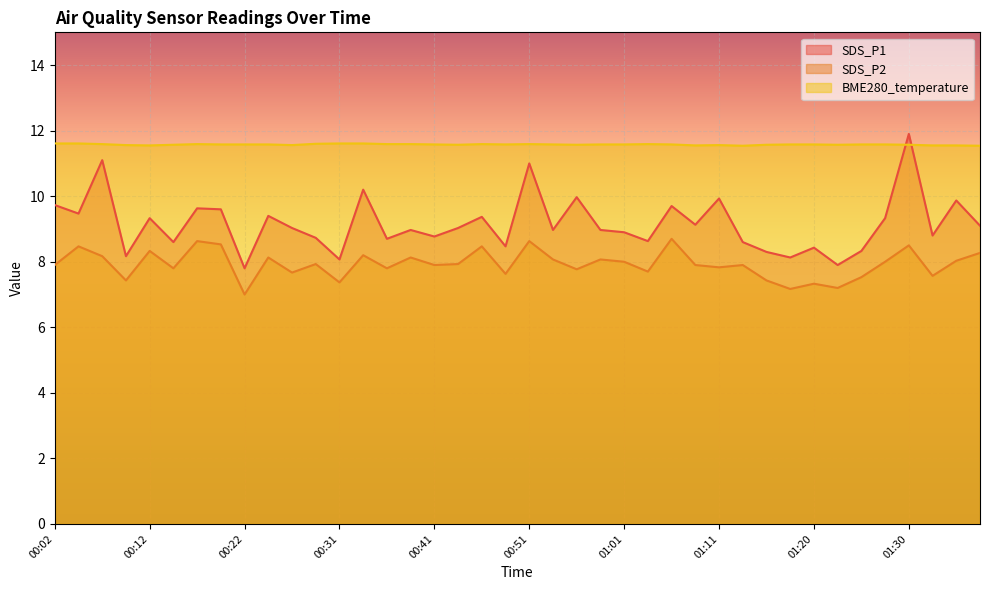

How many data points does each series have?

40